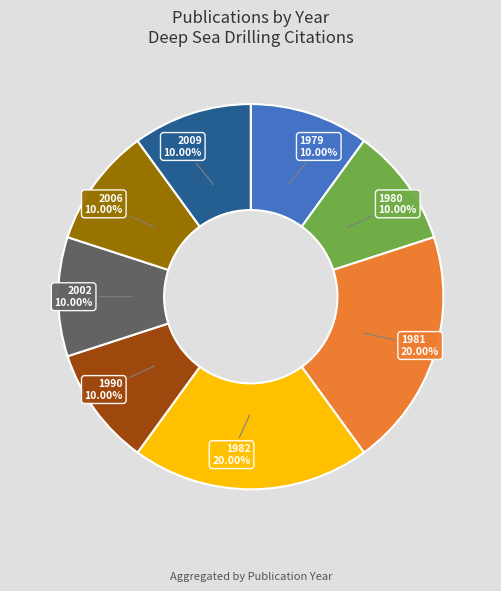

Is 2002 the majority of the pie?

No